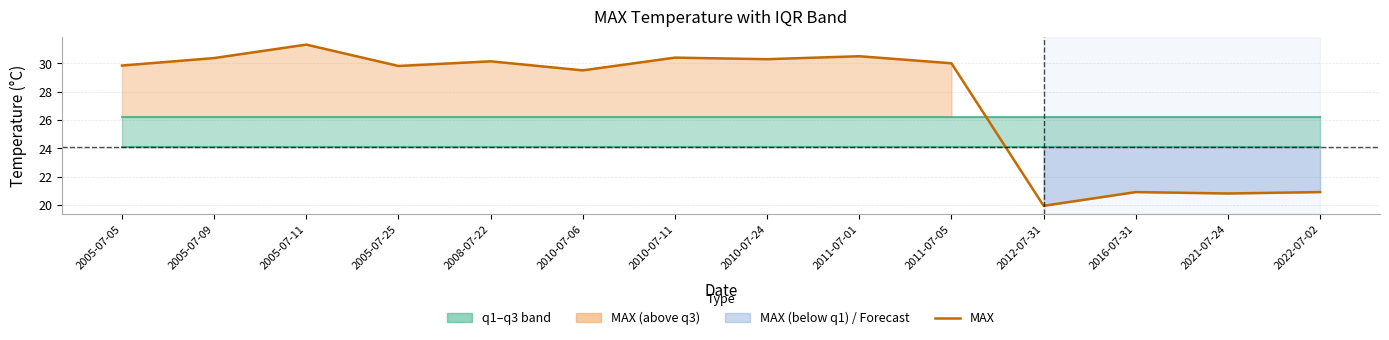

Which category has the highest value in the q1 series?

2005-07-05